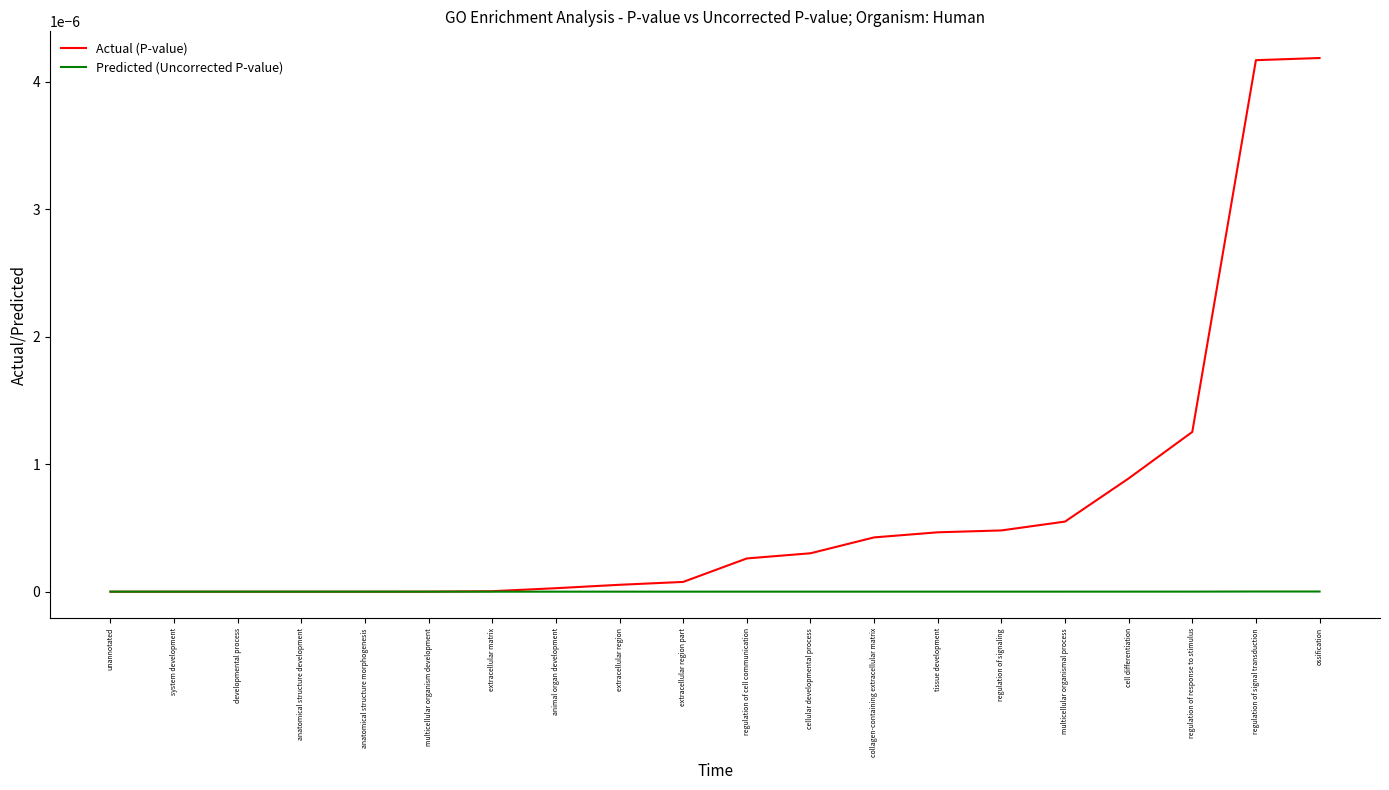

Which series has the largest total across all categories?

Actual (P-value)